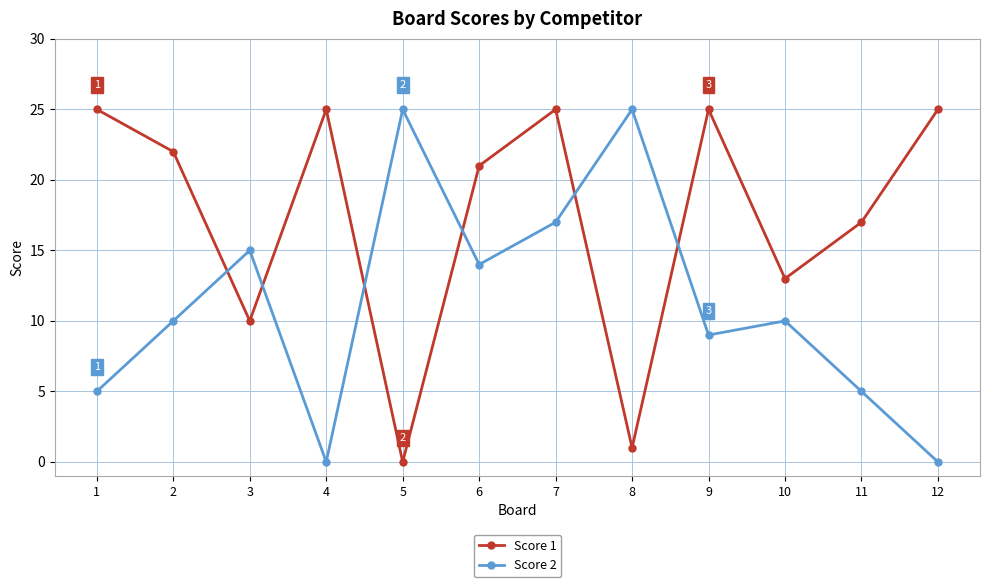

Between 8 and 10, which series saw the biggest shift?

Score 2